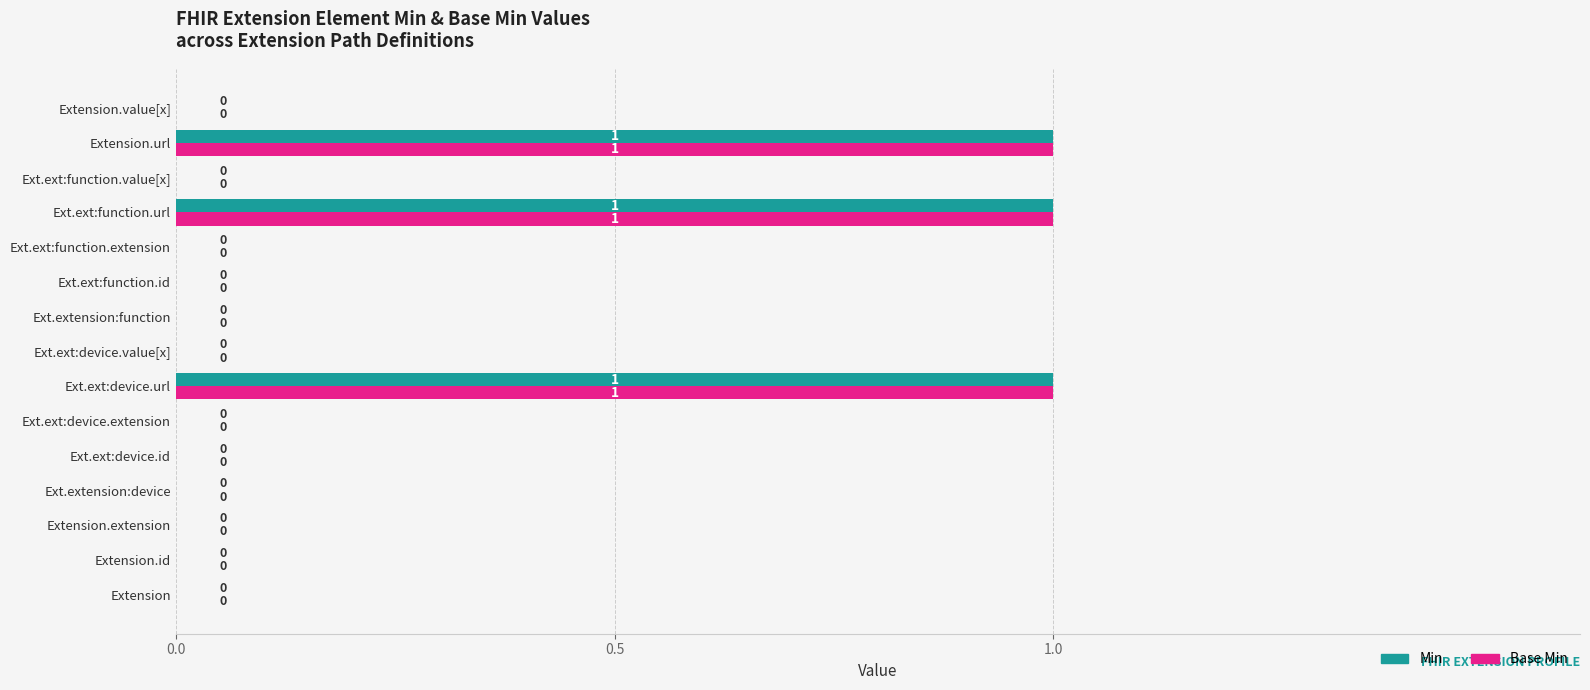

What is the sum of all Base Min values?

3